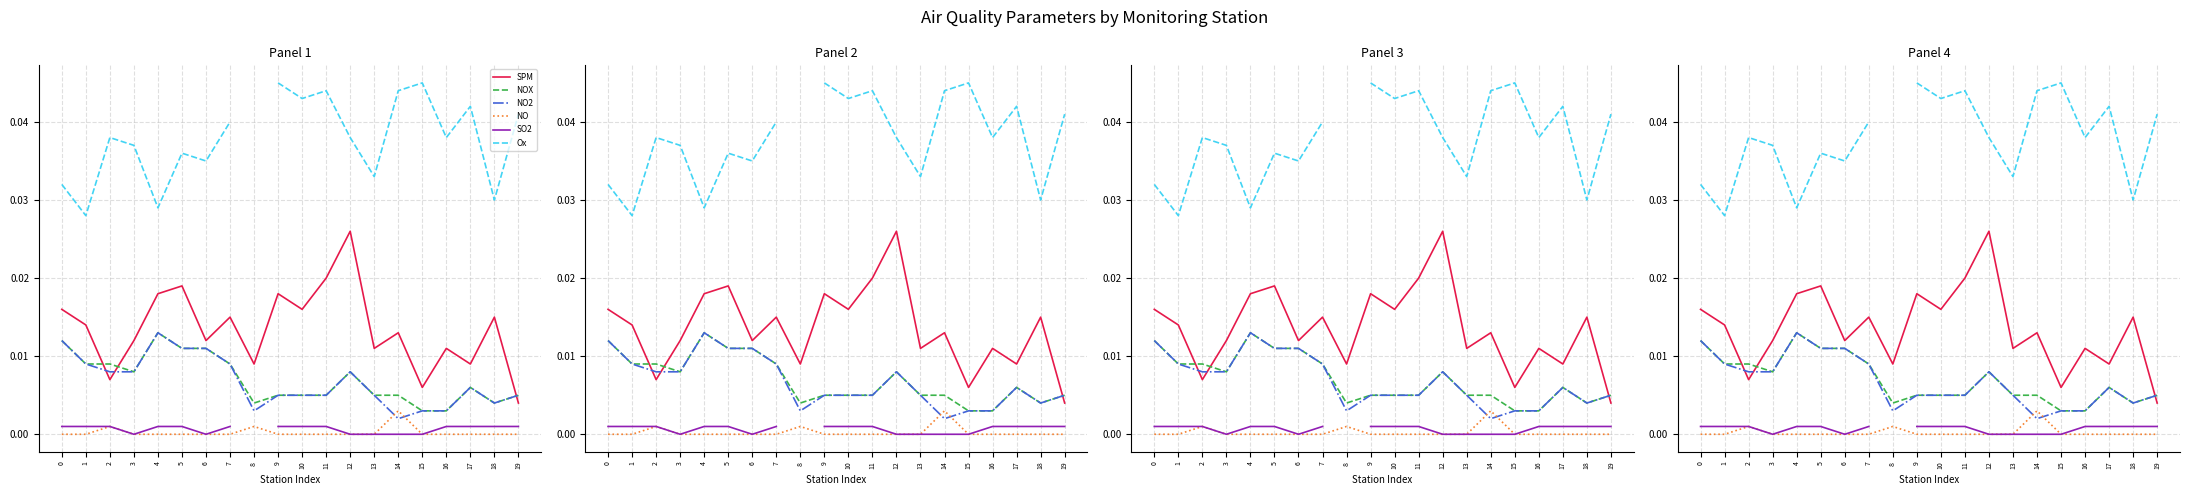

True or false: SO2 has a value of 0.0 at 16.

True